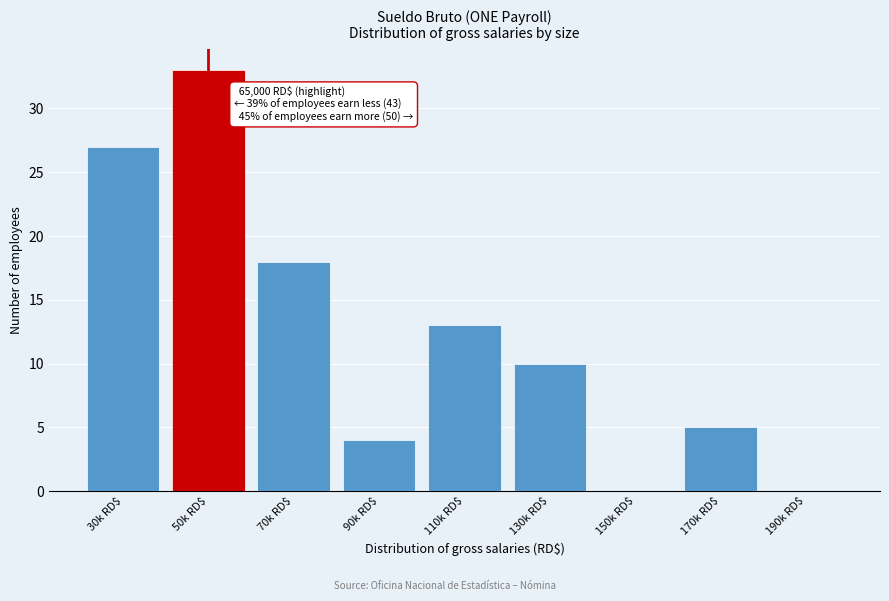

What is the approximate value at 70k RD$?

18